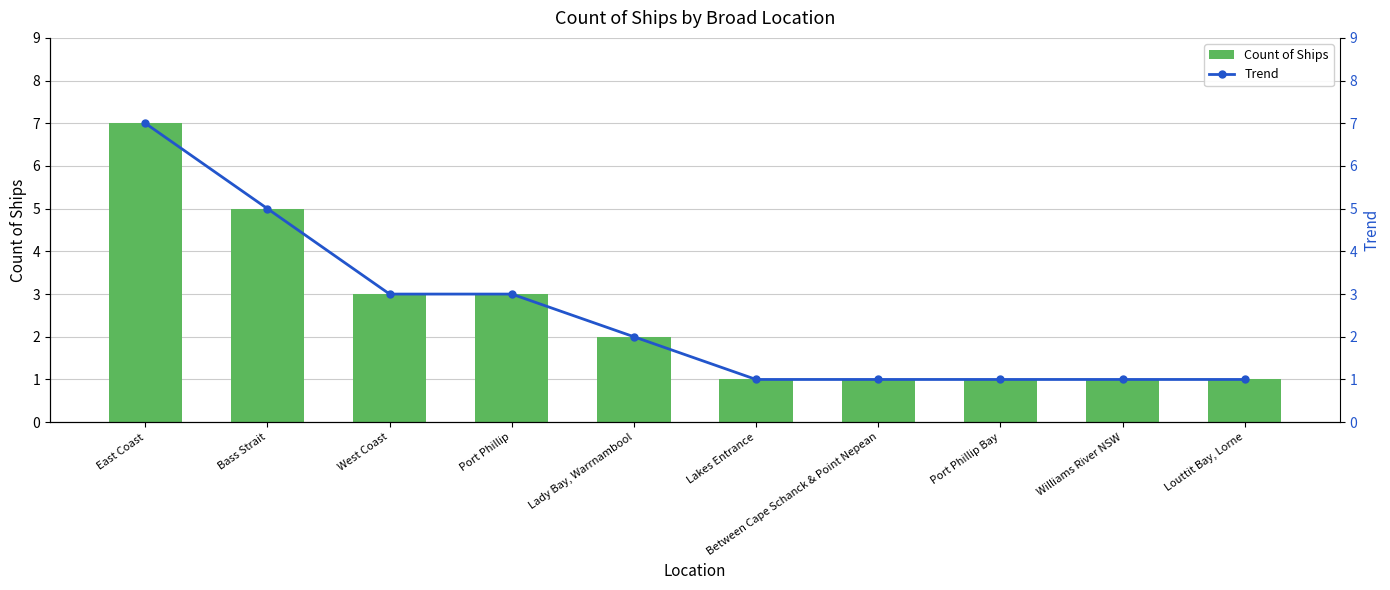

Which series changed the most between West Coast and Lady Bay, Warrnambool?

Count of Ships